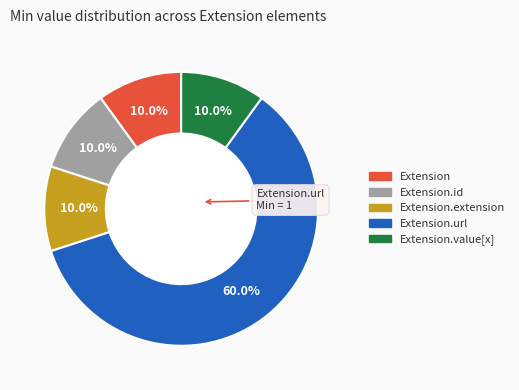

Is there any slice that represents more than half of the pie?

Yes